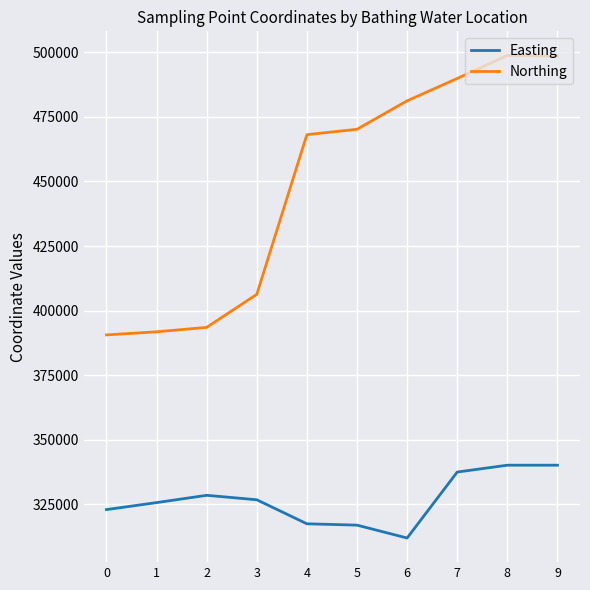

True or false: Northing and Easting intersect in this chart.

False